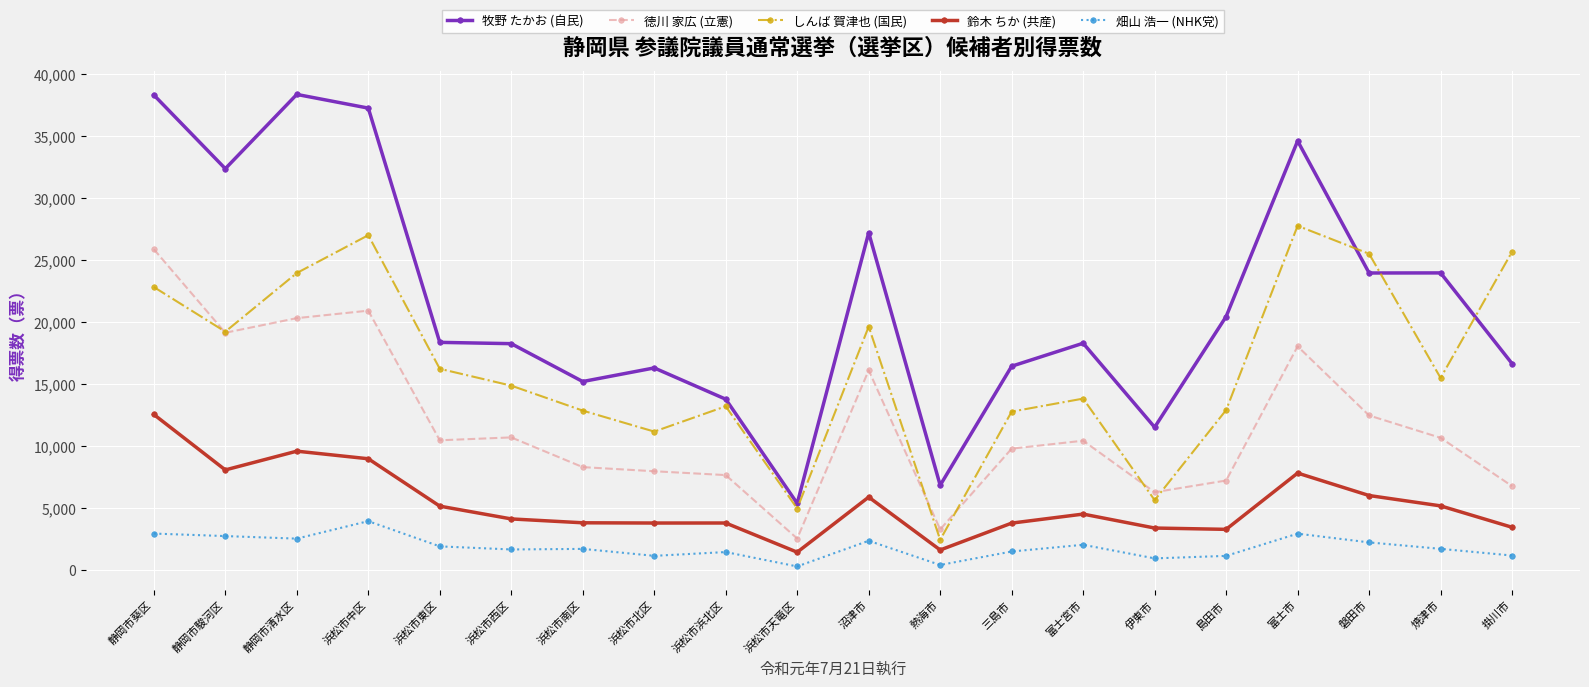

What is the label of the 5th point from the right?

島田市